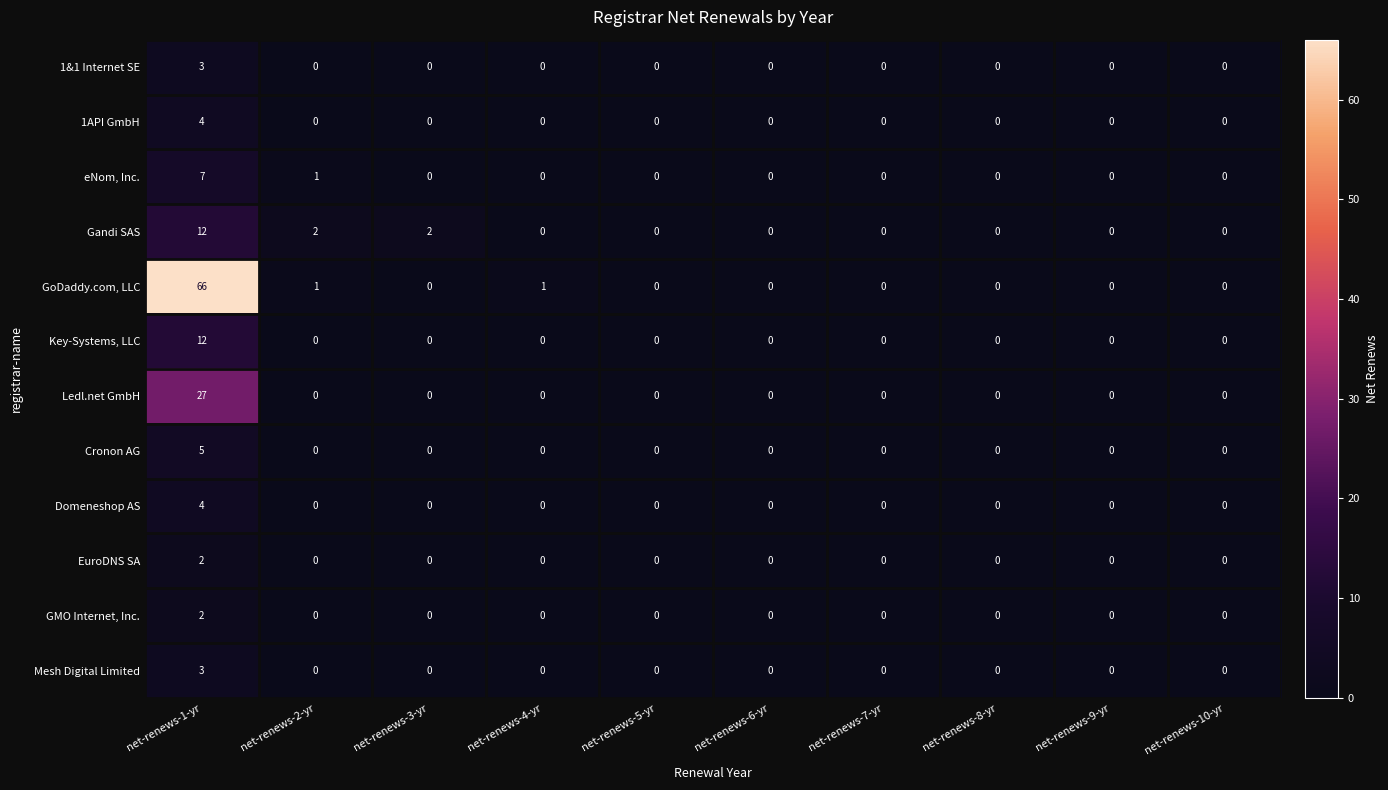

True or false: eNom, Inc. has a value of 0 at net-renews-9-yr.

True